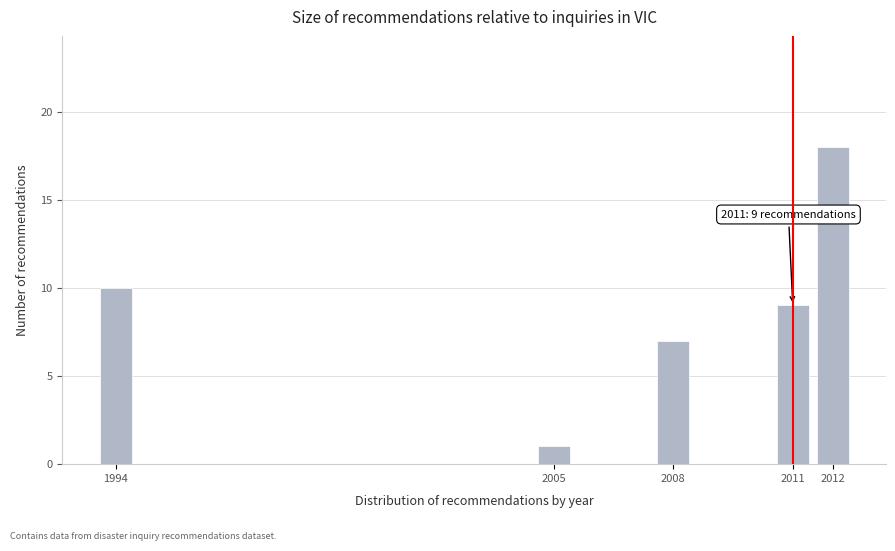

Reading left to right, what are all the values shown in this chart?

1994=10	2005=1	2008=7	2011=9	2012=18